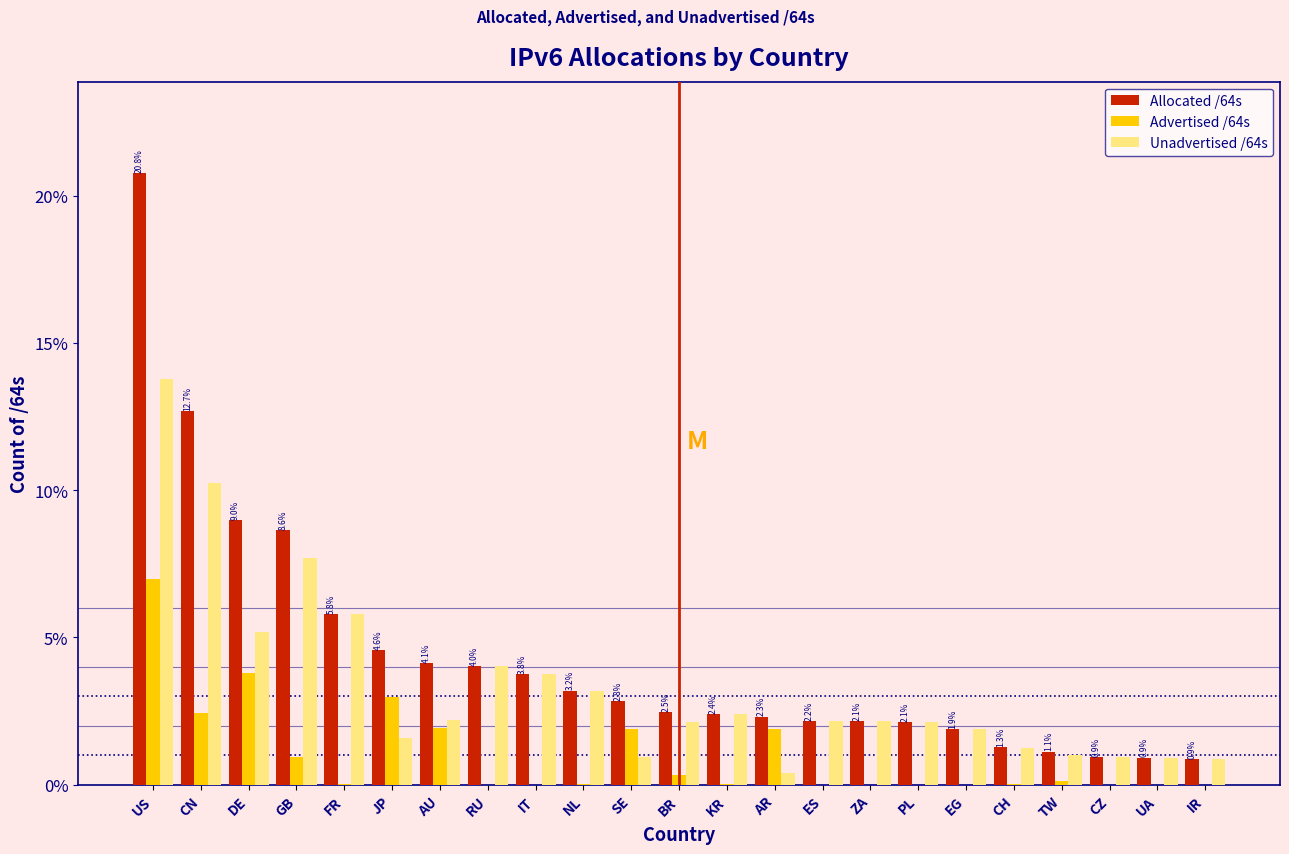

Which series has the largest total across all categories?

Allocated /64s